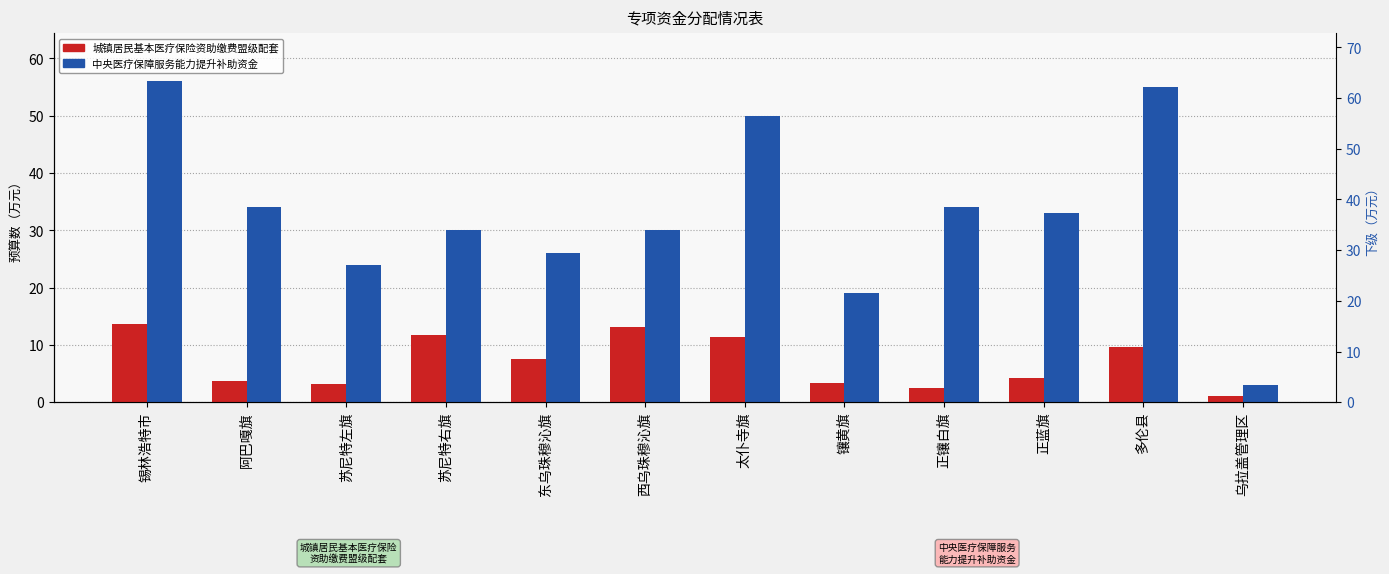

Which series has the largest total across all categories?

中央医疗保障服务能力提升补助资金